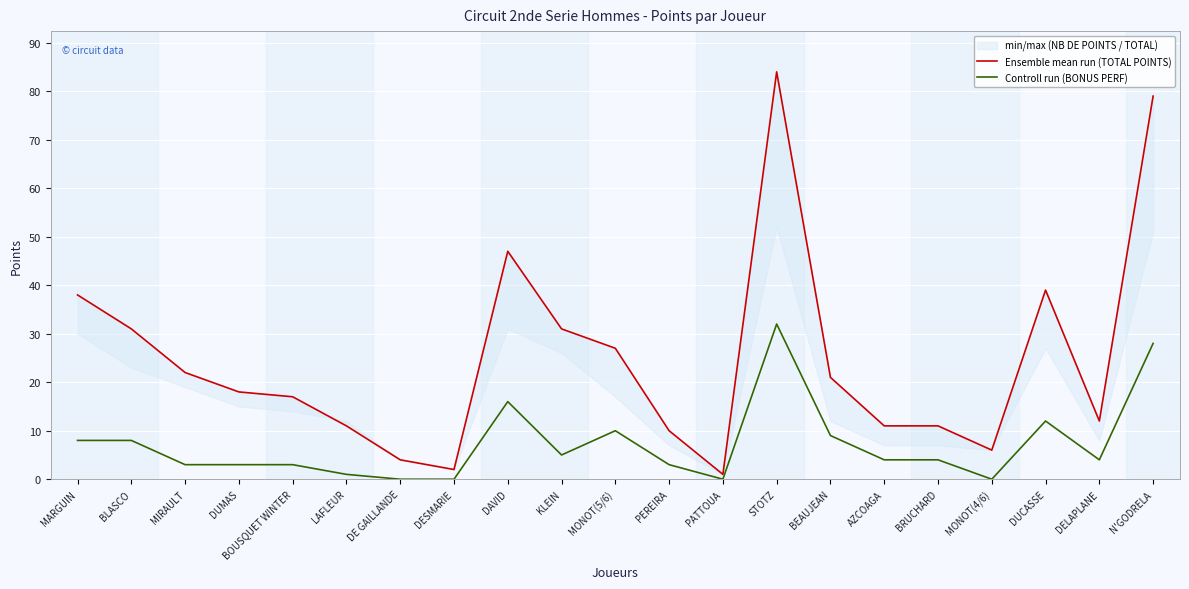

At which category does Controll run (BONUS PERF) reach its first local peak?

DAVID